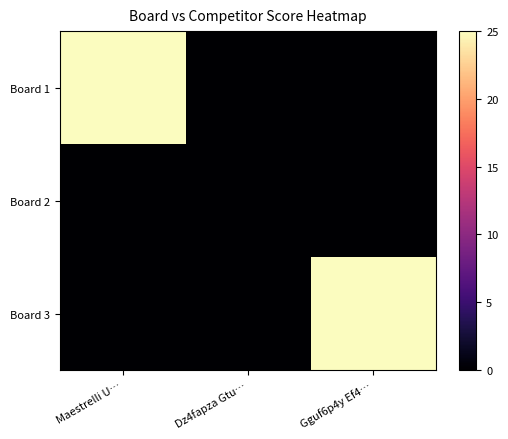

Reading right to left, transcribe all the data shown in this chart.

Board 1: Gguf6p4y Ef4…=0	Dz4fapza Gtu…=0	Maestrelli U…=25
Board 2: Gguf6p4y Ef4…=0	Dz4fapza Gtu…=0	Maestrelli U…=0
Board 3: Gguf6p4y Ef4…=25	Dz4fapza Gtu…=0	Maestrelli U…=0